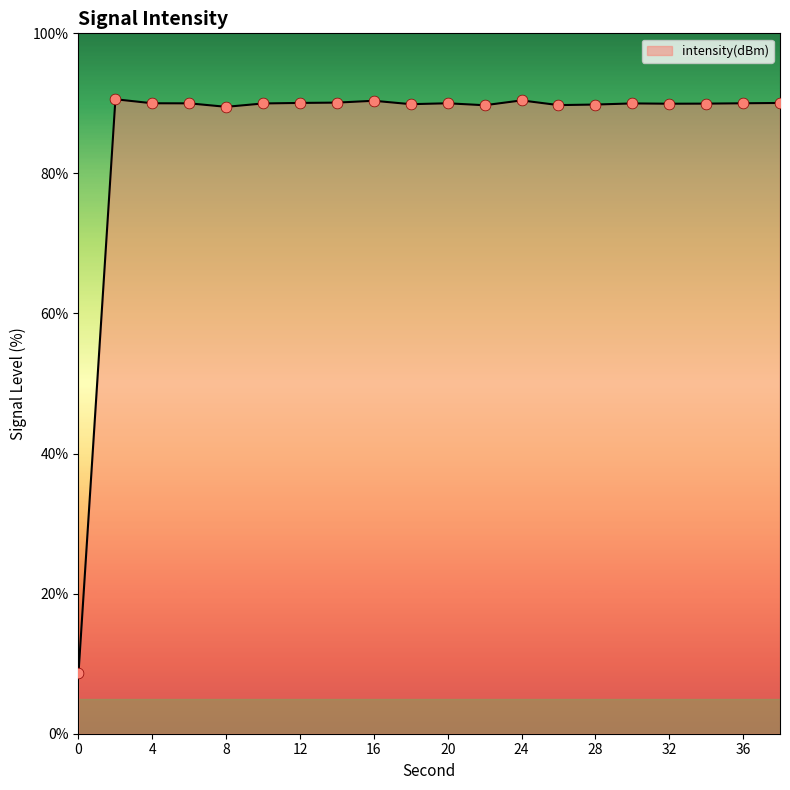

What is the smallest value displayed?

8.6